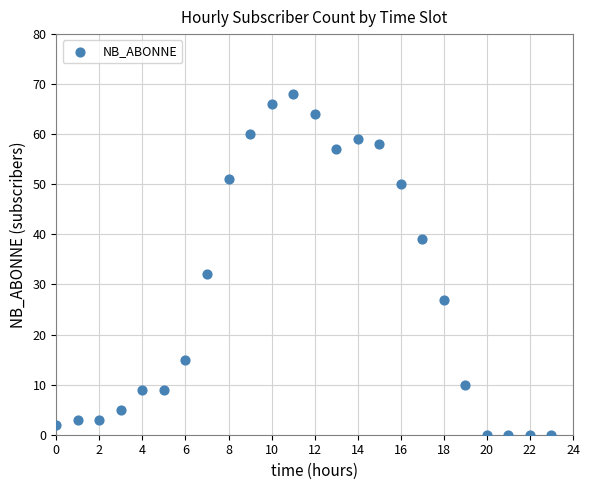

What is the range of Y values (max minus min)?

68